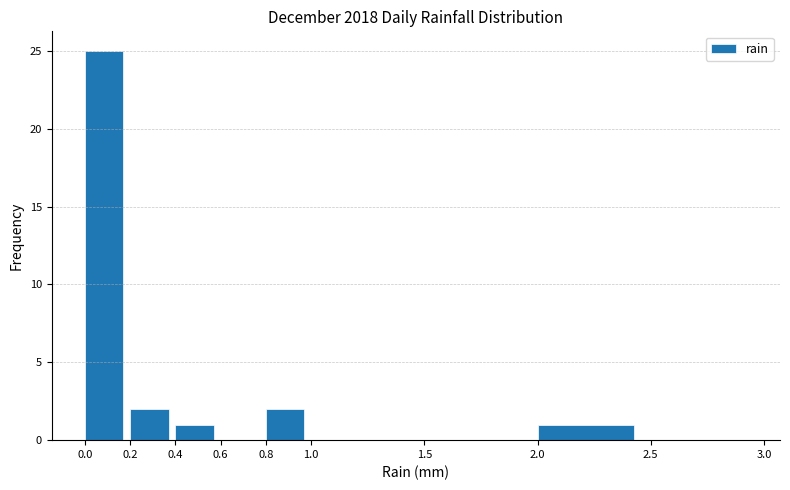

Reading left to right, list every bar in this chart as the range it spans on the x-axis followed by its height. The values are not printed on the chart, so give them approximately, as read against the axis.

0.0 to 0.2: 25
0.2 to 0.4: 2
0.4 to 0.6: 1
0.6 to 0.8: 0
0.8 to 1.0: 2
1.0 to 1.5: 0
1.5 to 2.0: 0
2.0 to 2.5: 1
2.5 to 3.0: 0